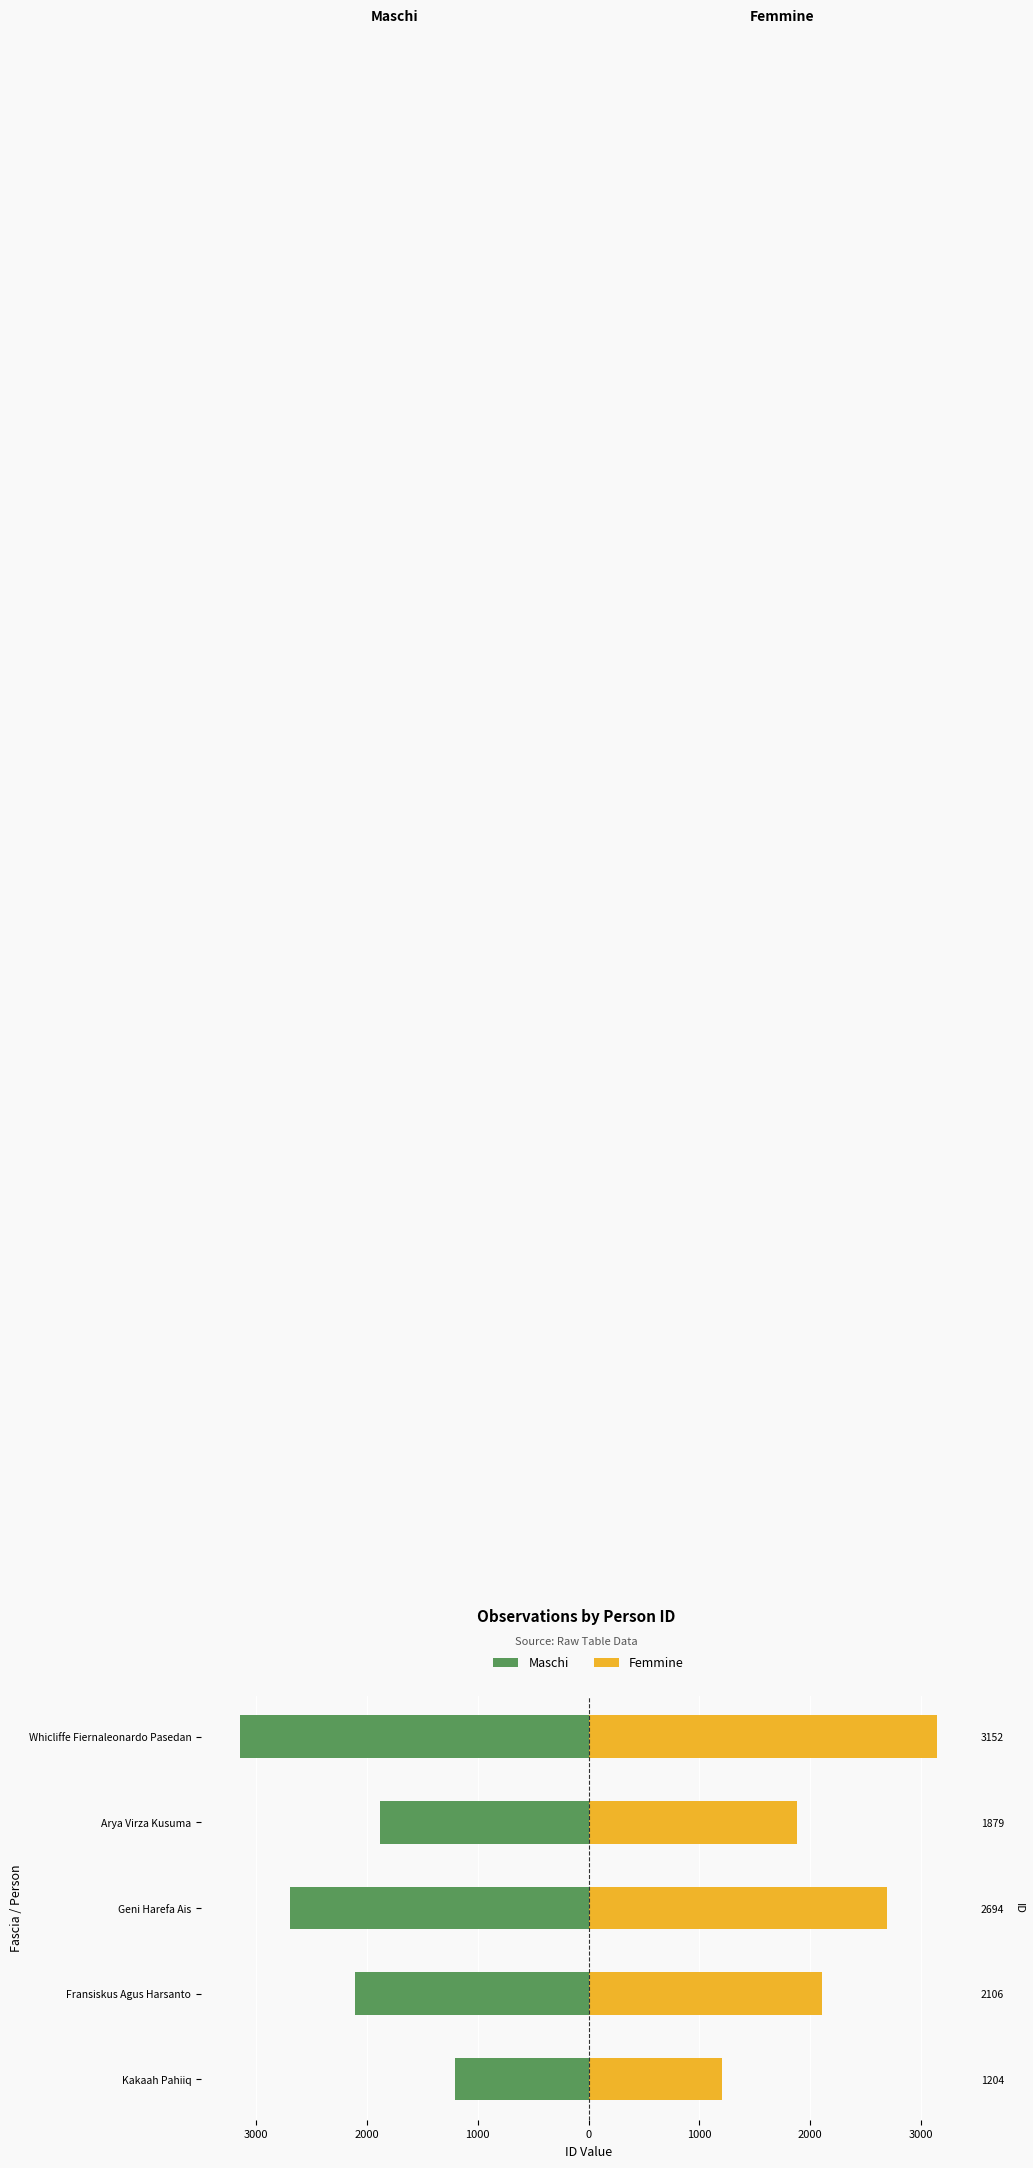

At Fransiskus Agus Harsanto, list the series in order from largest to smallest.

Femmine, Maschi